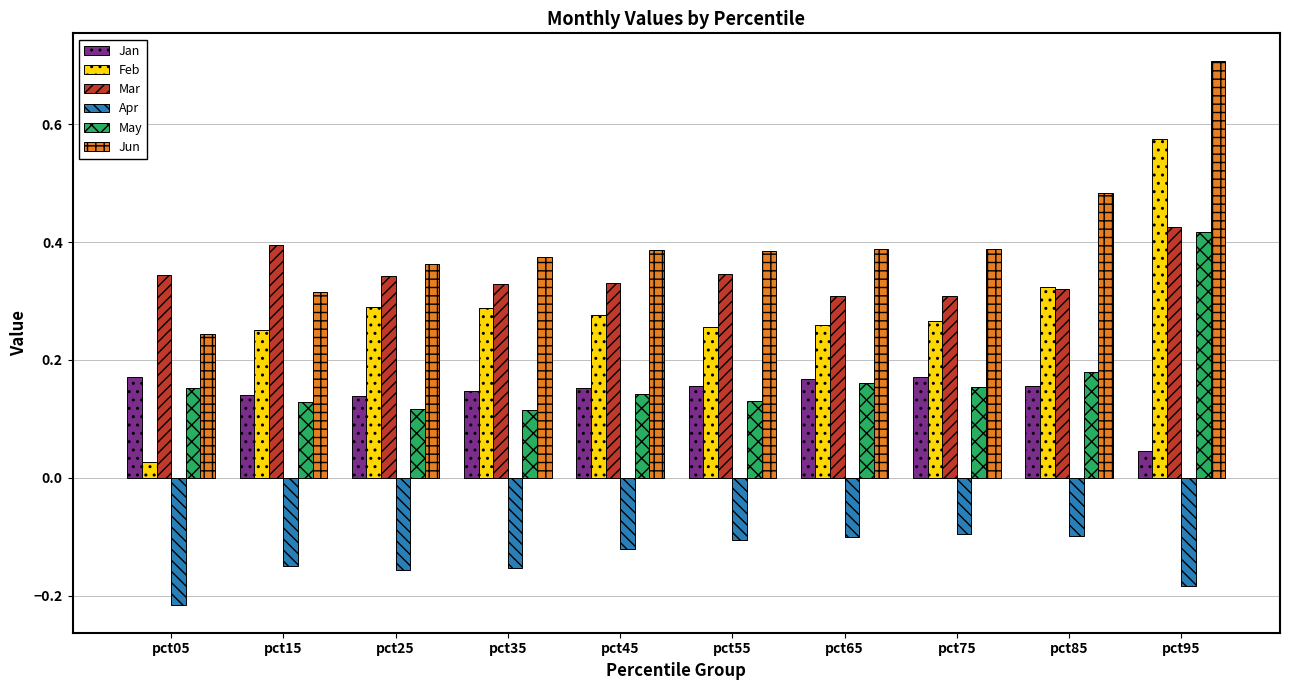

At how many categories does at least one series exceed 0?

10